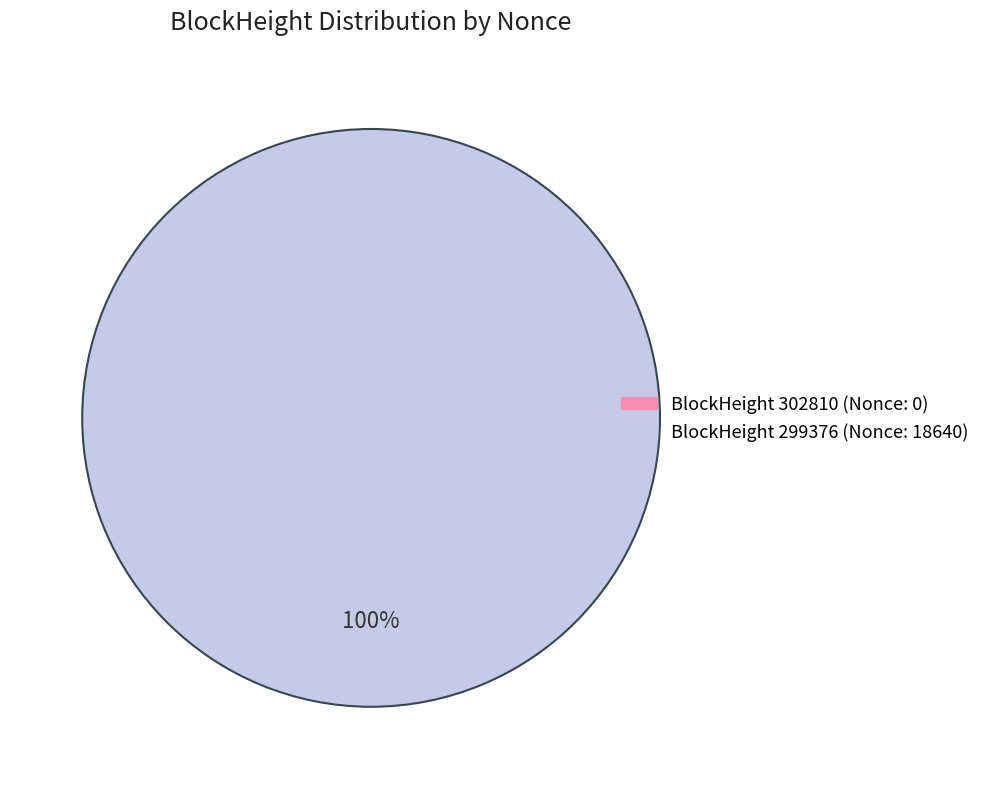

The 299376 slice represents 94% of the pie. True or false?

False